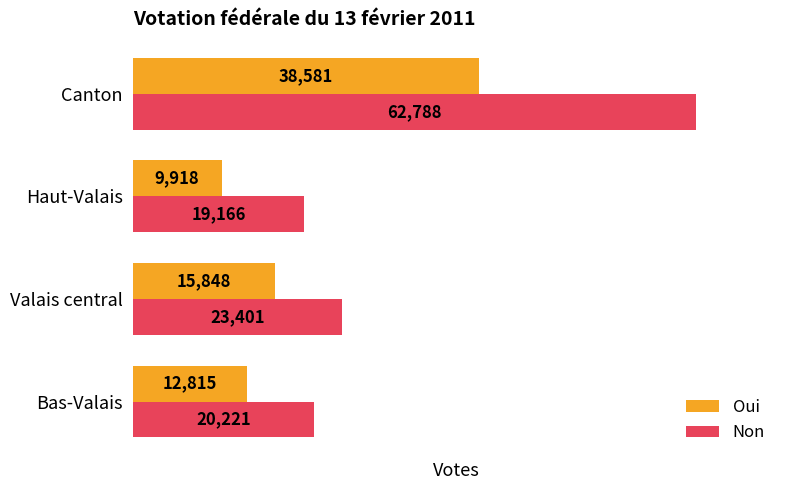

How many distinct data groups are displayed?

2